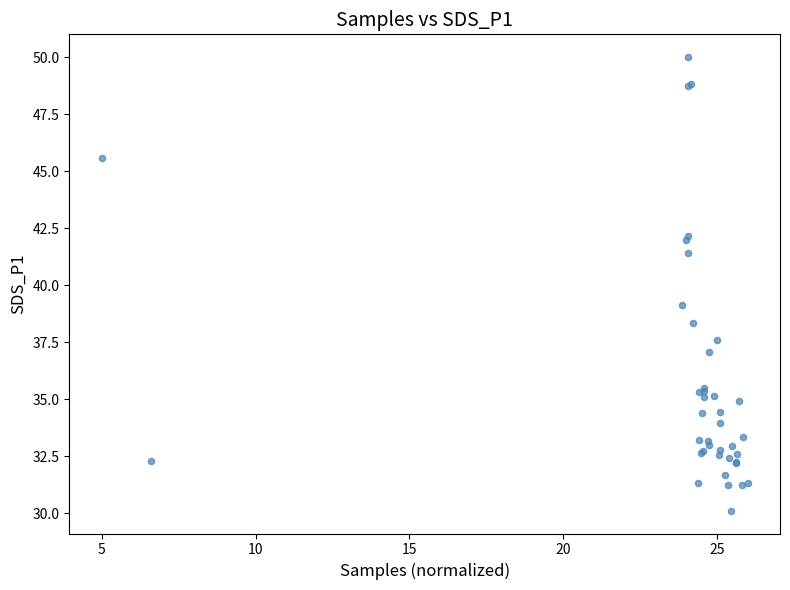

What Y value in the scatter plot is closest to 40?

39.1